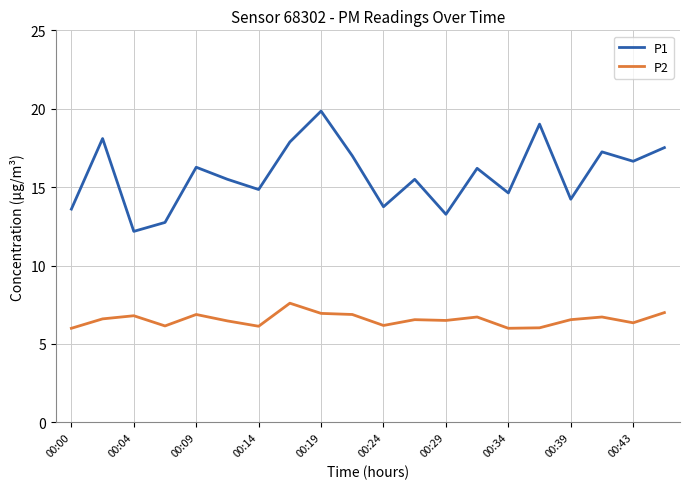

Which series has the largest total across all categories?

P1